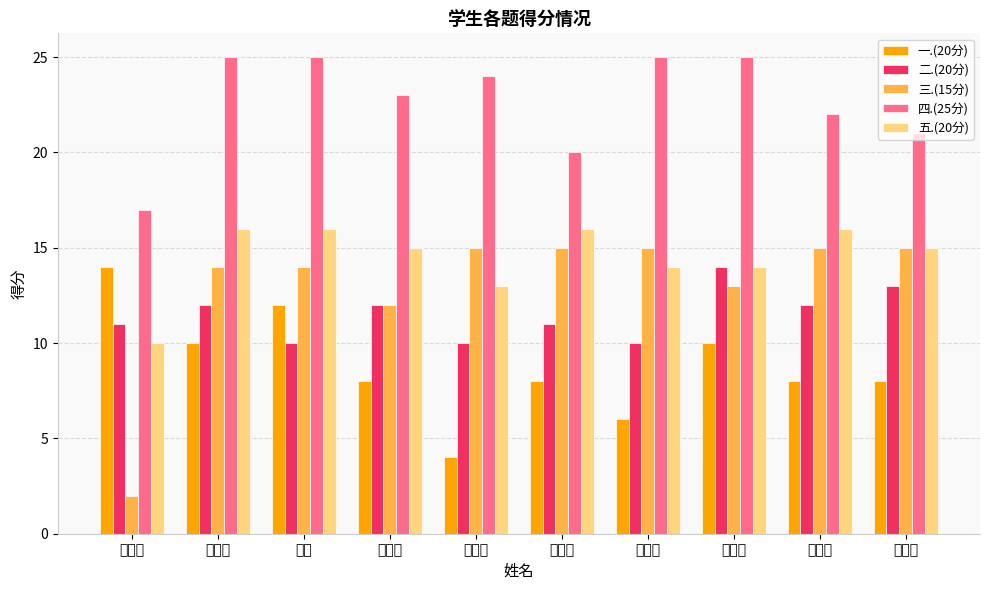

What position from the left is 赵明瑞?

6